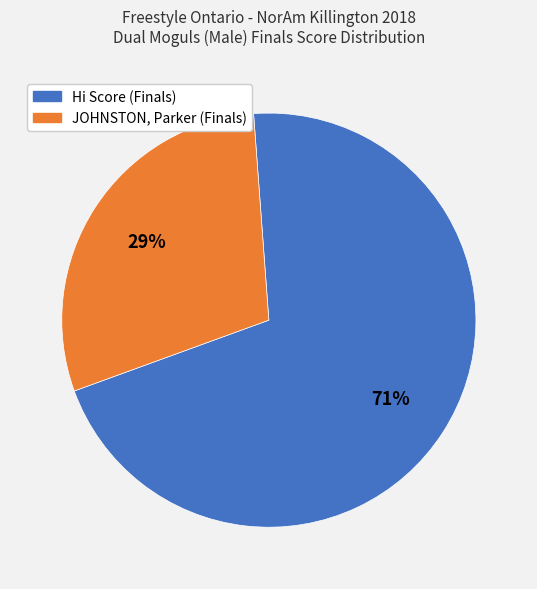

Approximately how many times larger is the value at Hi Score (Finals) compared to JOHNSTON, Parker (Finals)?

2.4